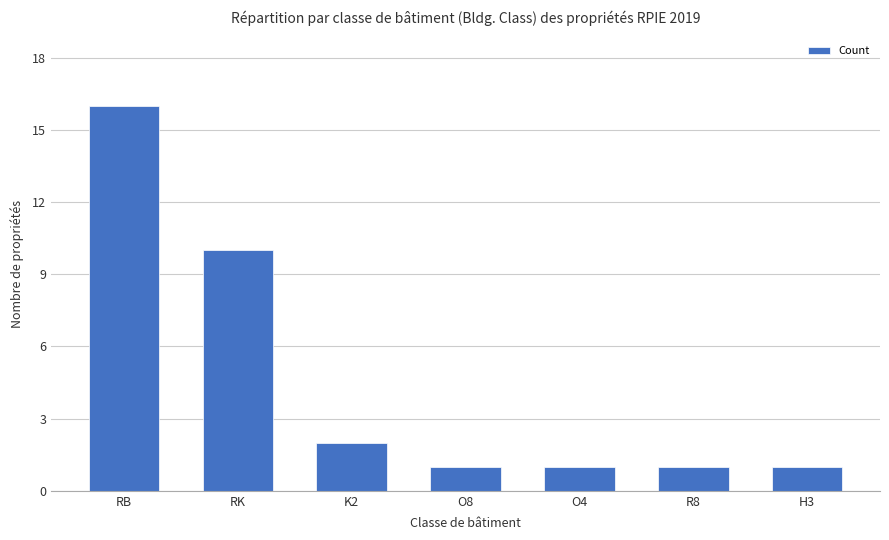

What value does the data have at R8?

1